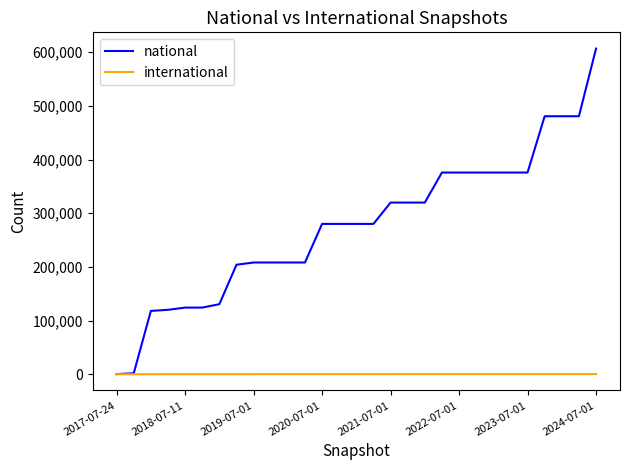

List the series in order of their peak value, highest first.

national, international